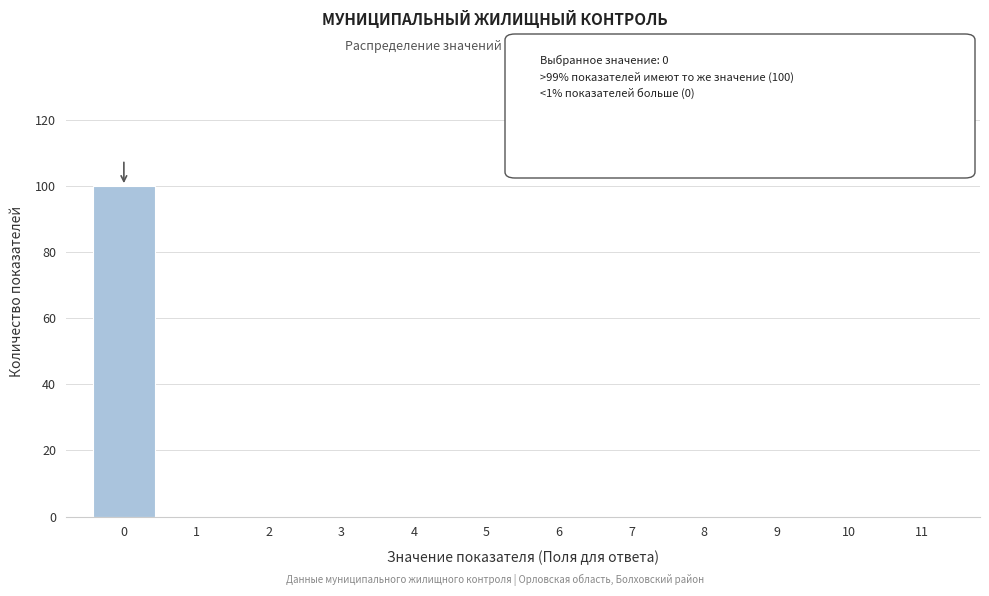

Reading left to right, extract all data points from this chart.

0=100	1=0	2=0	3=0	4=0	5=0	6=0	7=0	8=0	9=0	10=0	11=0